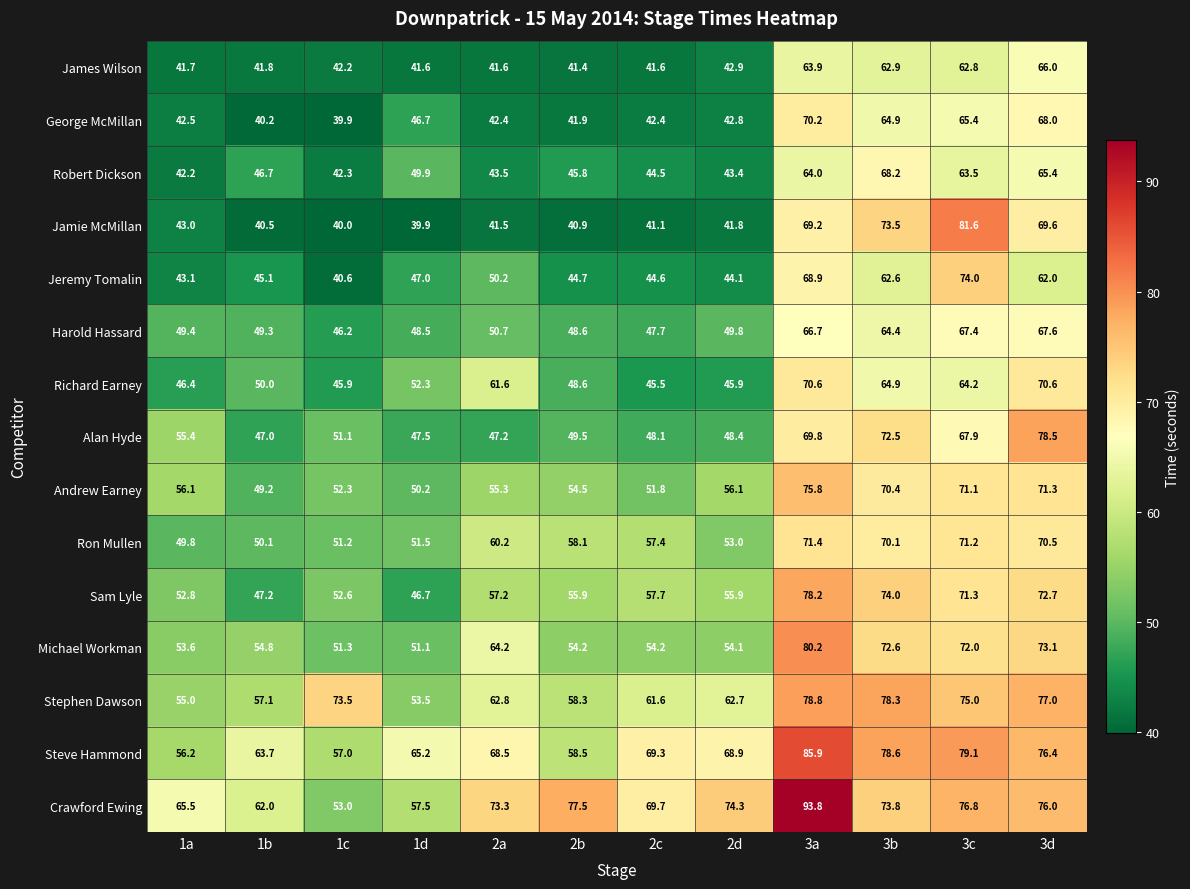

What is the smallest value displayed?

39.9